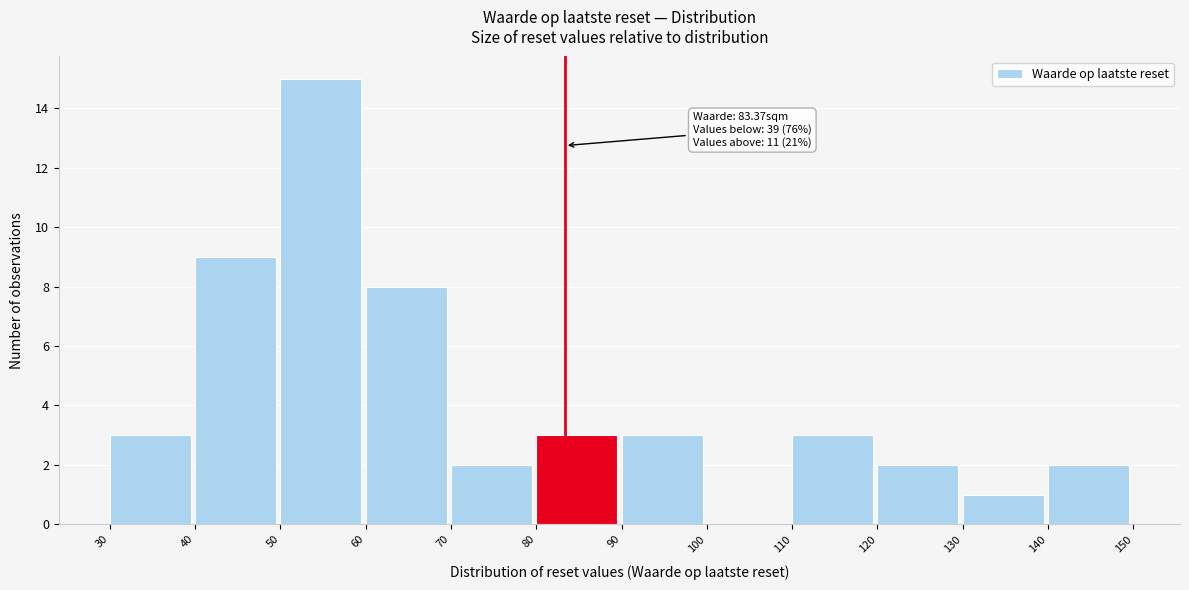

Over which range of the x-axis is the bar tallest?

50 to 60